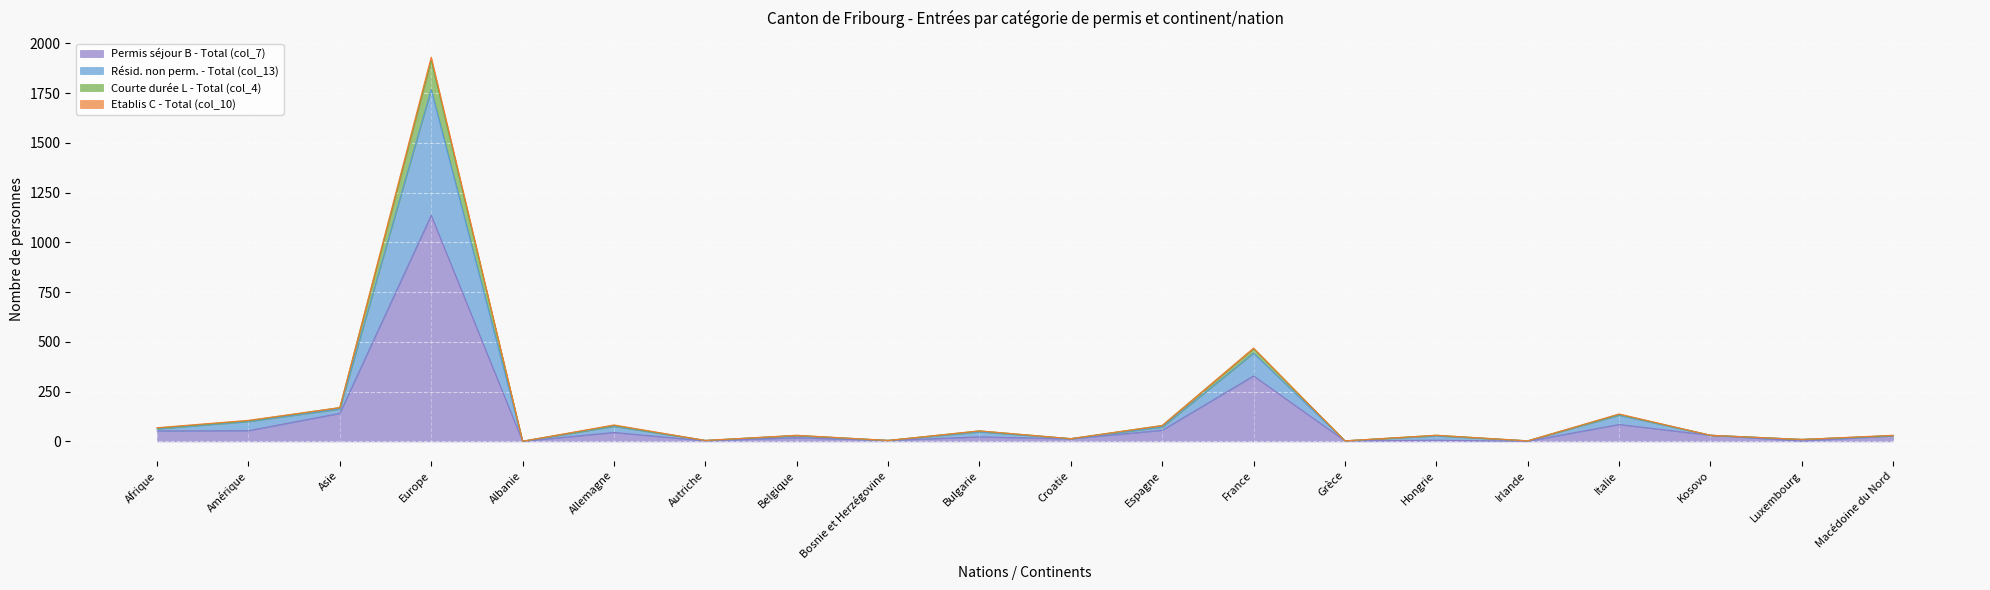

Where does the Permis séjour B - Total (col_7) series first go above 28?

Afrique